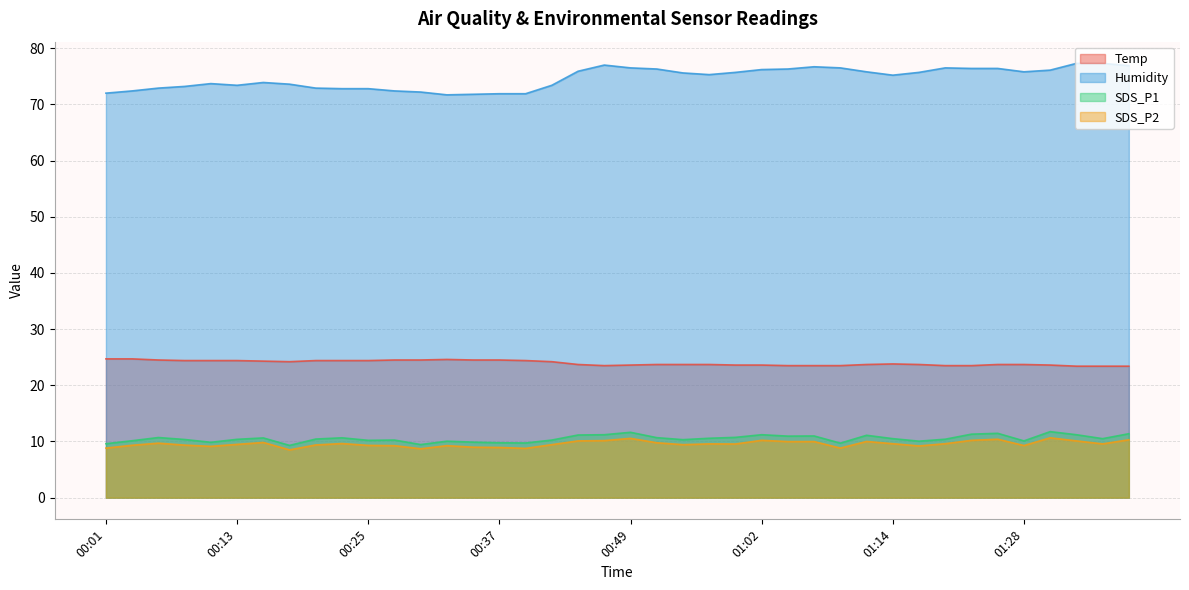

At which label does Humidity first exceed 75?

00:45